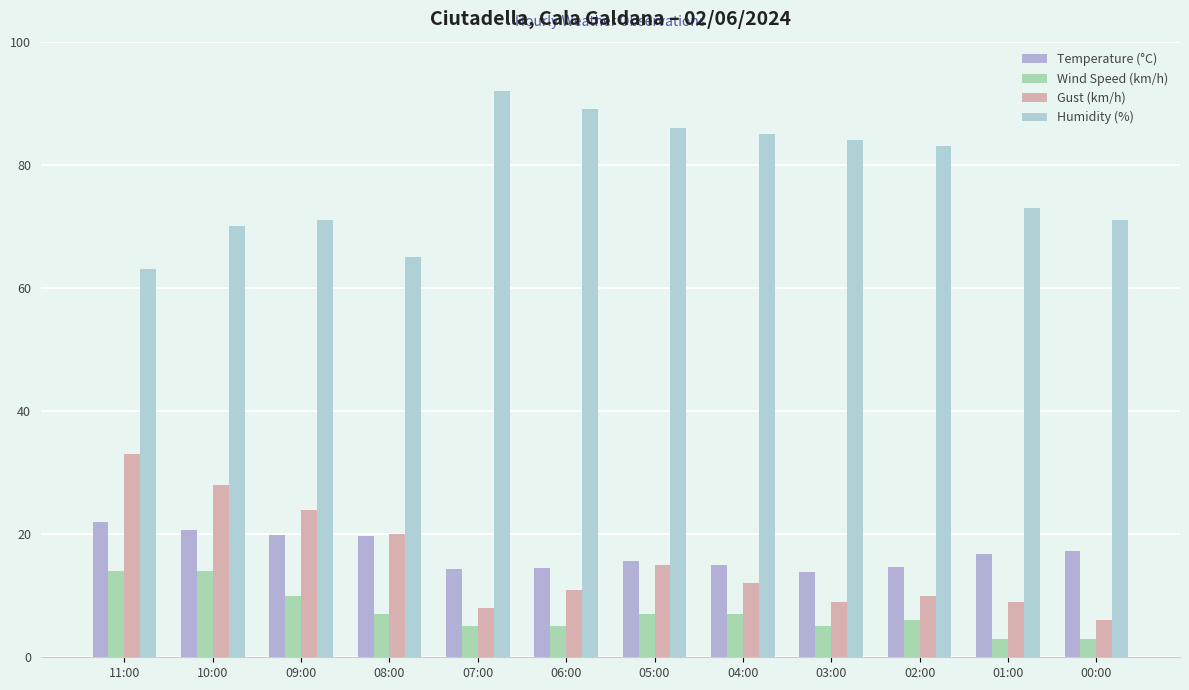

Reading left to right, transcribe all the data shown in this chart.

Temperature (°C): 11:00=21.9	10:00=20.6	09:00=19.9	08:00=19.7	07:00=14.4	06:00=14.5	05:00=15.6	04:00=15.0	03:00=13.8	02:00=14.6	01:00=16.7	00:00=17.2
Wind Speed (km/h): 11:00=14.0	10:00=14.0	09:00=10.0	08:00=7.0	07:00=5.0	06:00=5.0	05:00=7.0	04:00=7.0	03:00=5.0	02:00=6.0	01:00=3.0	00:00=3.0
Gust (km/h): 11:00=33.0	10:00=28.0	09:00=24.0	08:00=20.0	07:00=8.0	06:00=11.0	05:00=15.0	04:00=12.0	03:00=9.0	02:00=10.0	01:00=9.0	00:00=6.0
Humidity (%): 11:00=63.0	10:00=70.0	09:00=71.0	08:00=65.0	07:00=92.0	06:00=89.0	05:00=86.0	04:00=85.0	03:00=84.0	02:00=83.0	01:00=73.0	00:00=71.0